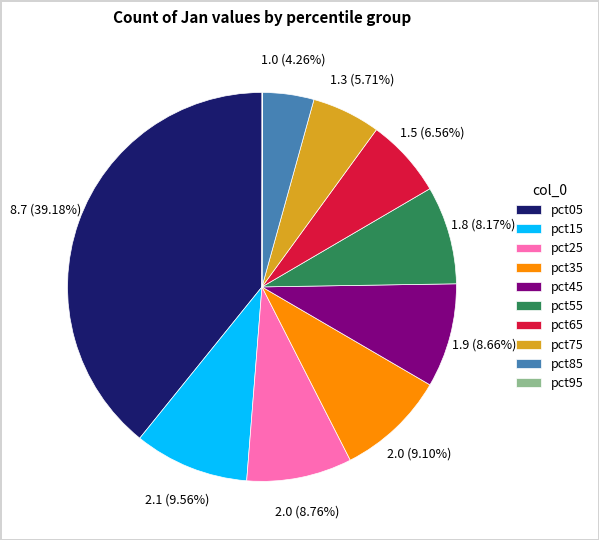

Which has a higher value, pct15 or pct75?

pct15